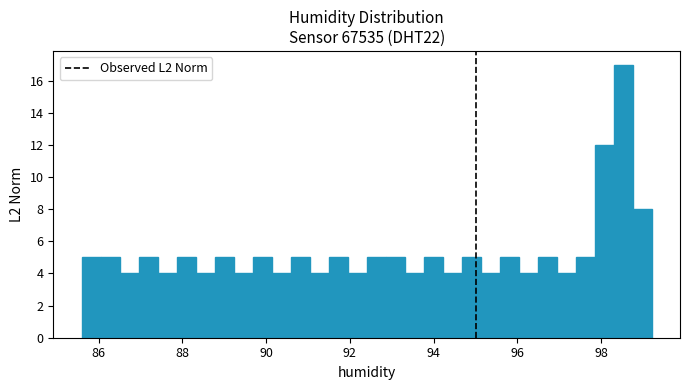

Around what value on the x-axis is the tallest bar? Give the approximate position of its centre, as read against the axis.

98.6